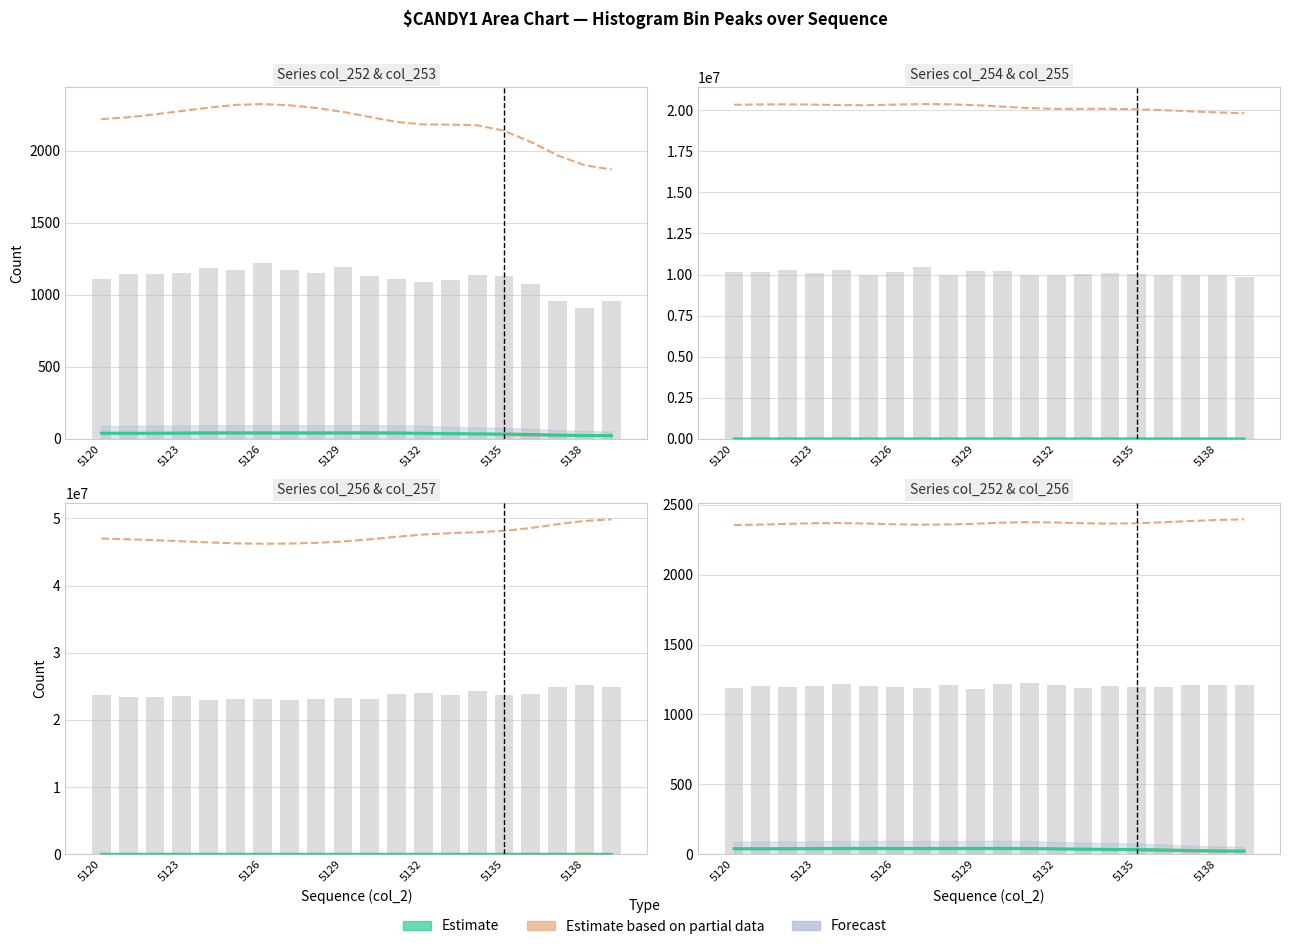

What is the sum of the col_256 values at 11 and 5126?

4740.9